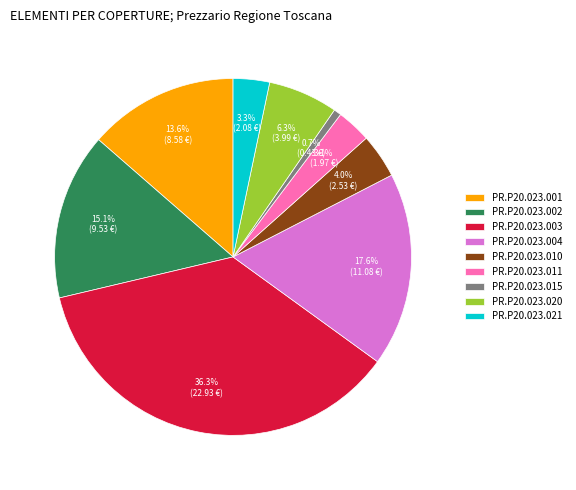

Is PR.P20.023.011 the majority of the pie?

No